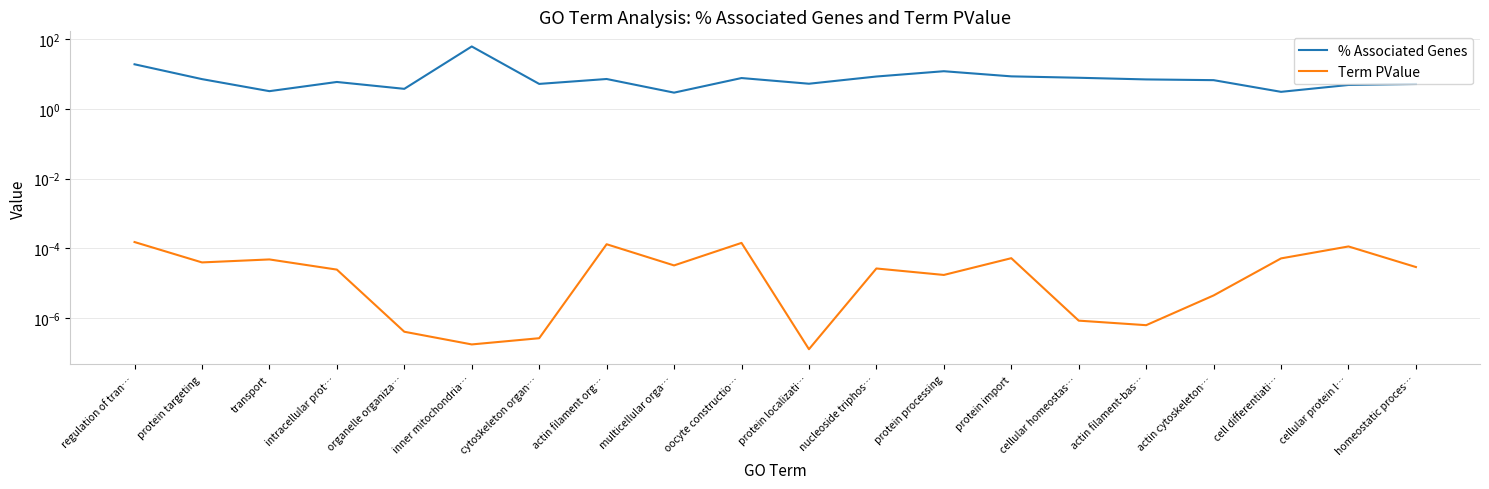

List the series in order of their overall mean, lowest first.

Term PValue, % Associated Genes